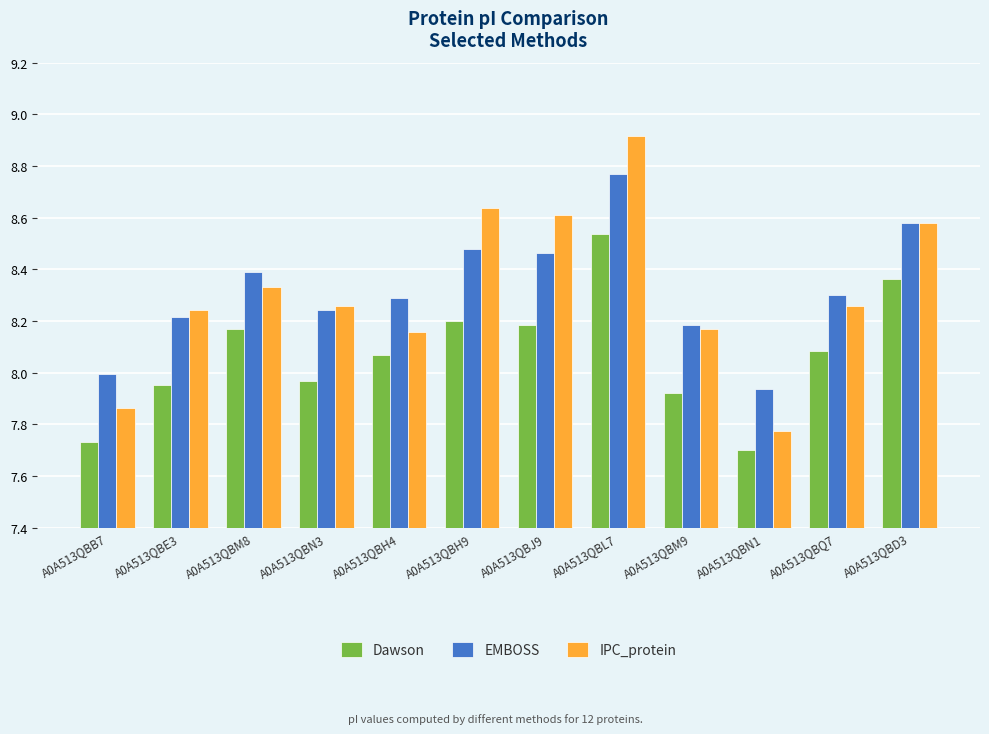

Which category has the lowest value across all series?

A0A513QBN1